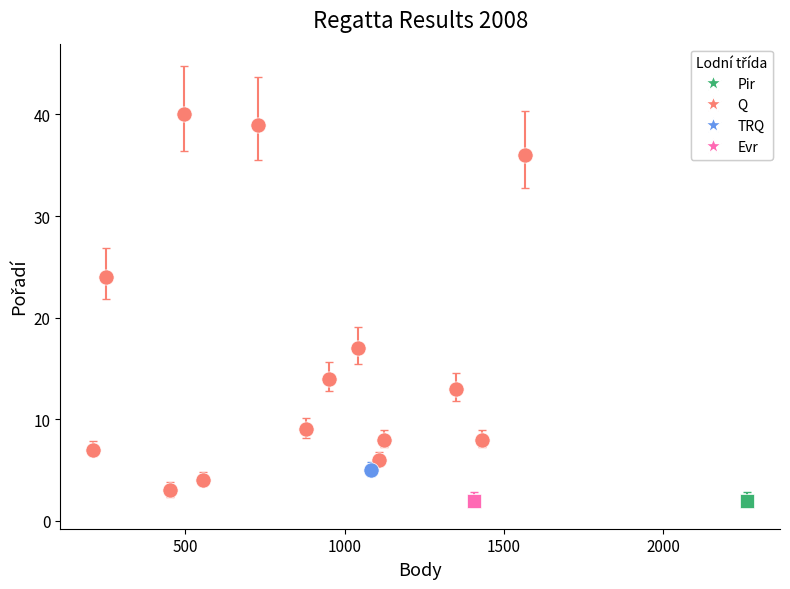

What are all the series names shown in the legend?

Pir, Q, TRQ, Evr